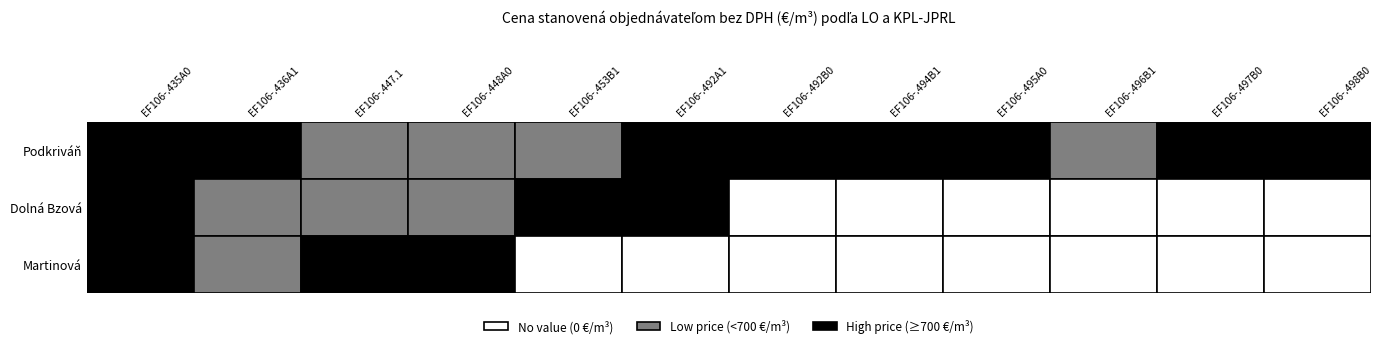

At which label is Martinová closest to 451?

EF106-.436A1